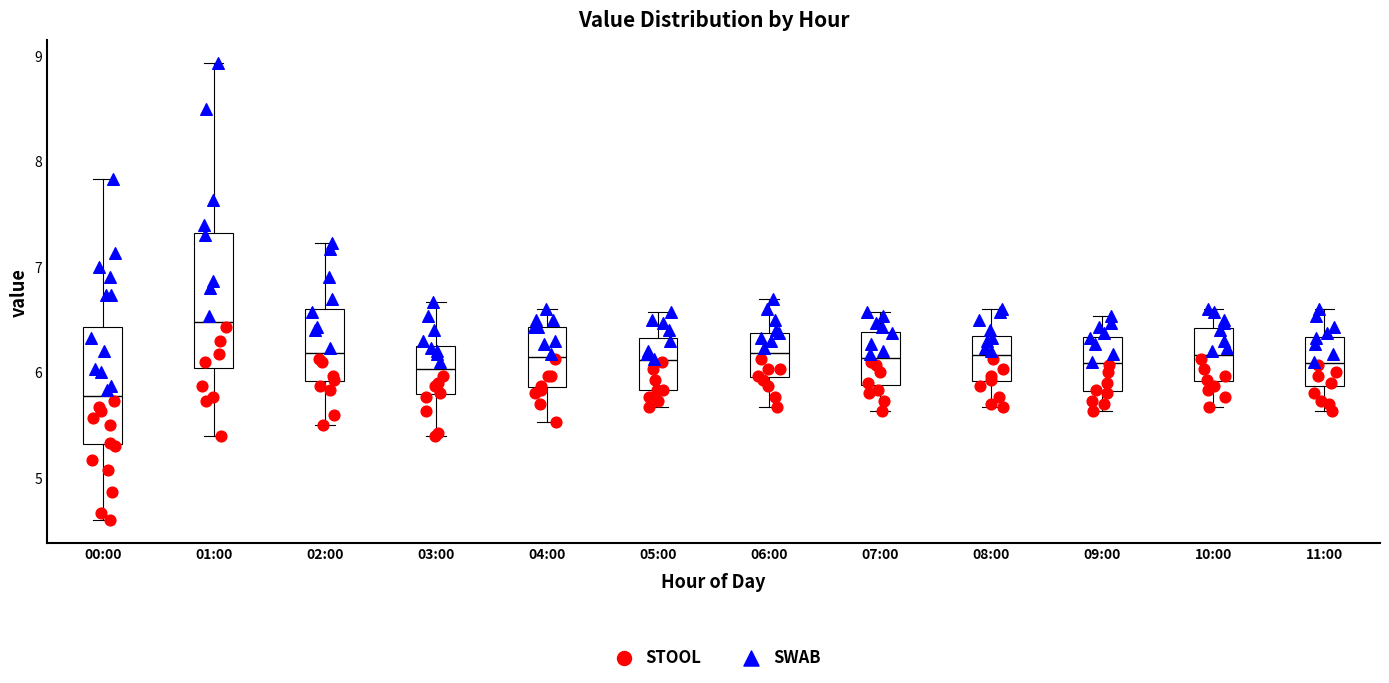

Reading left to right, read every box against the y-axis: the position of its median line, the range the box covers, and the ends of its whiskers. The values are not printed on the chart, so give them approximately, as read against the axis.

00:00: median 5.8, box 5.3 to 6.4, whiskers 4.6 to 7.8
01:00: median 6.5, box 6.0 to 7.3, whiskers 5.4 to 8.9
02:00: median 6.2, box 5.9 to 6.6, whiskers 5.5 to 7.2
03:00: median 6.0, box 5.8 to 6.2, whiskers 5.4 to 6.7
04:00: median 6.2, box 5.9 to 6.4, whiskers 5.5 to 6.6
05:00: median 6.1, box 5.8 to 6.3, whiskers 5.7 to 6.6
06:00: median 6.2, box 6.0 to 6.4, whiskers 5.7 to 6.7
07:00: median 6.1, box 5.9 to 6.4, whiskers 5.6 to 6.6
08:00: median 6.2, box 5.9 to 6.3, whiskers 5.7 to 6.6
09:00: median 6.1, box 5.8 to 6.3, whiskers 5.6 to 6.5
10:00: median 6.2, box 5.9 to 6.4, whiskers 5.7 to 6.6
11:00: median 6.1, box 5.9 to 6.3, whiskers 5.6 to 6.6